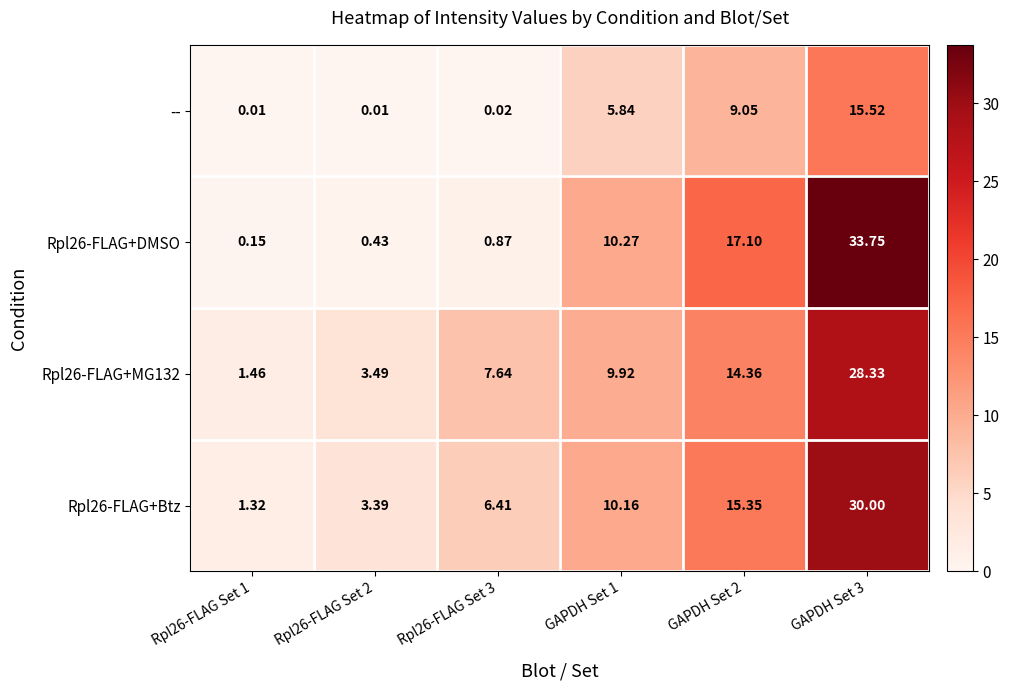

Which series changed the most between Rpl26-FLAG Set 1 and Rpl26-FLAG Set 2?

Rpl26-FLAG+Btz